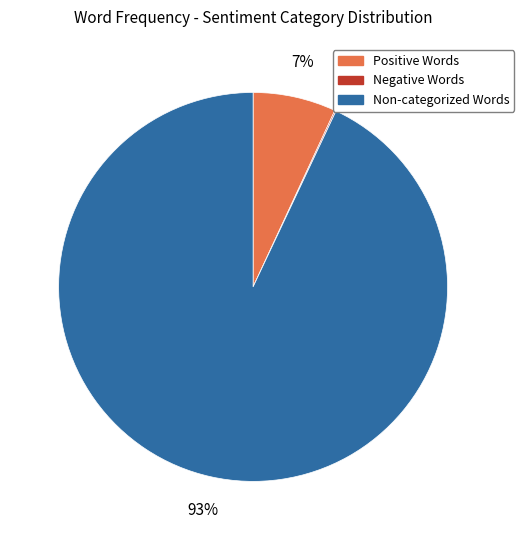

To the nearest percent, what is the average slice percentage?

33%